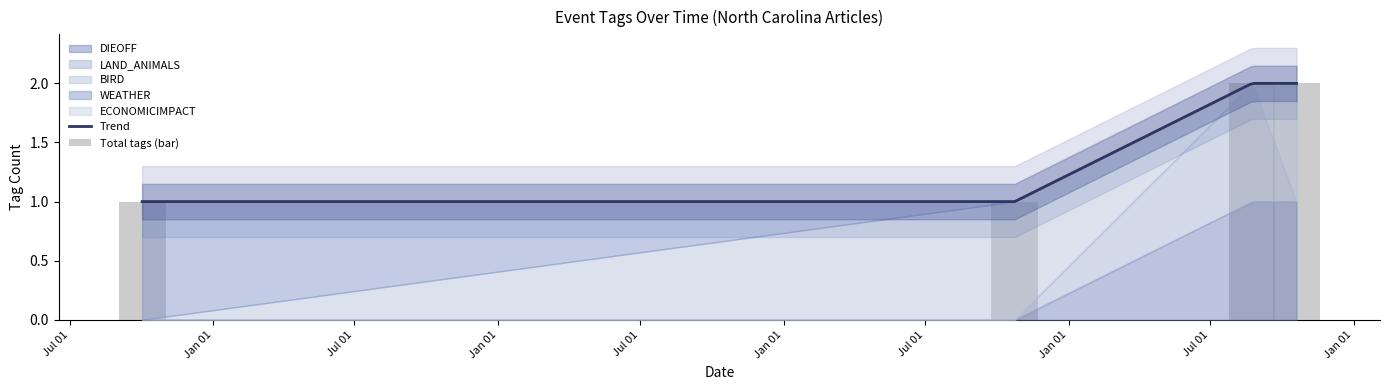

Does the chart contain any negative values?

No